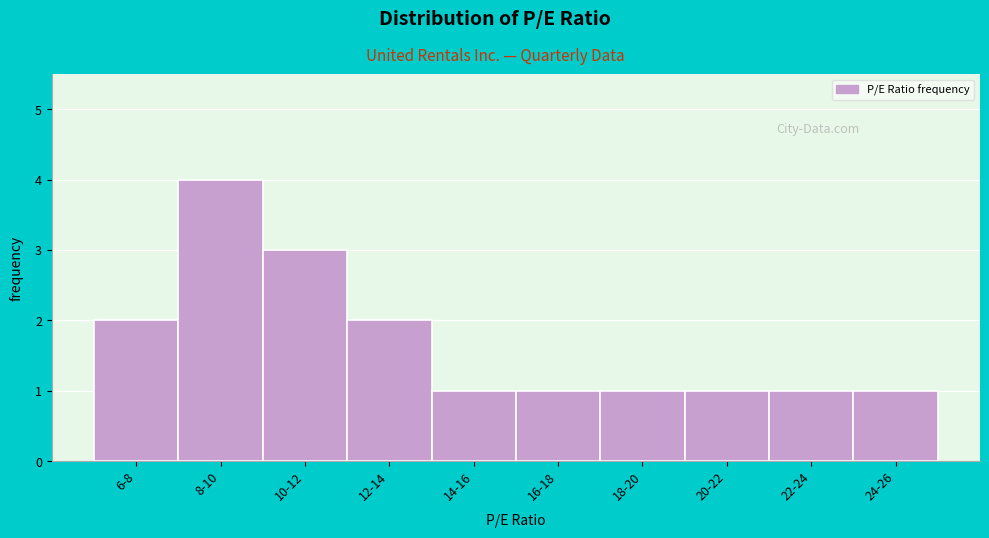

Reading left to right, list all the values displayed in this chart.

6-8=2	8-10=4	10-12=3	12-14=2	14-16=1	16-18=1	18-20=1	20-22=1	22-24=1	24-26=1